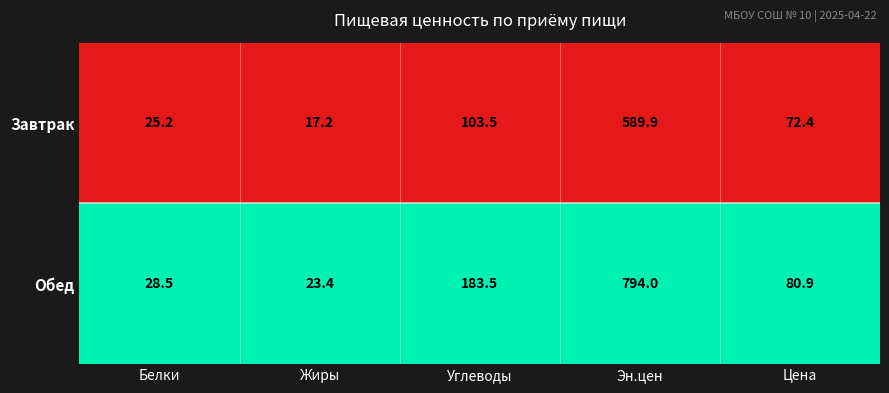

At which label does Обед reach its peak?

Эн.цен